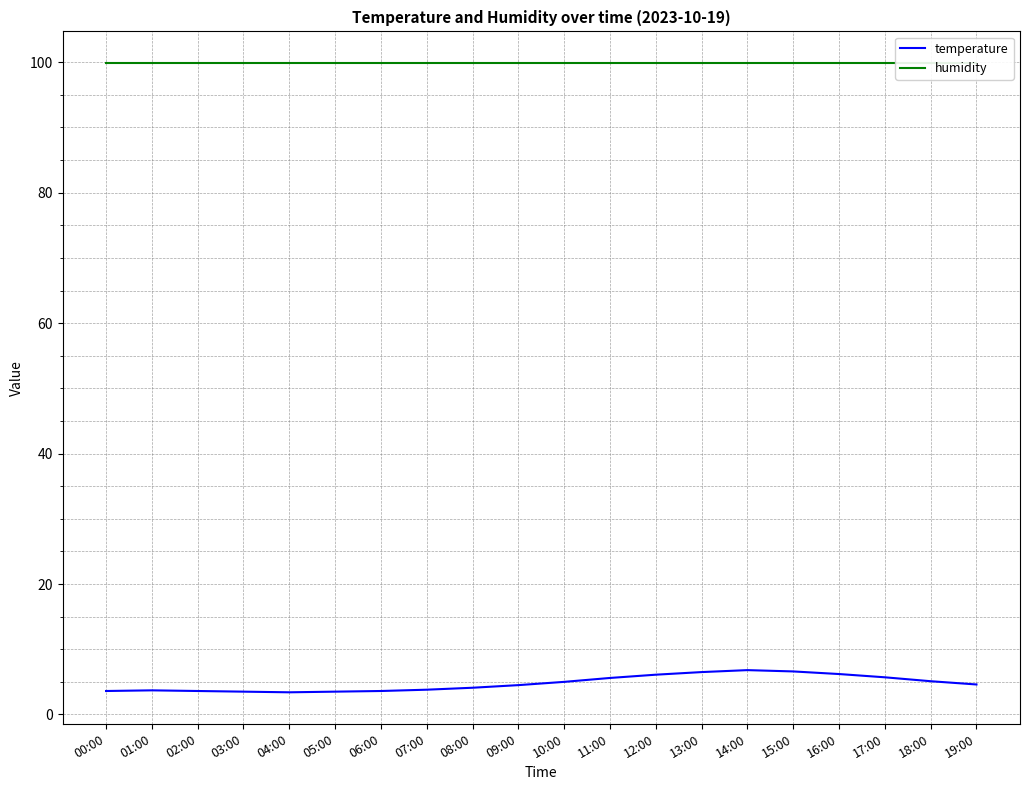

Which series has the widest spread of values?

temperature